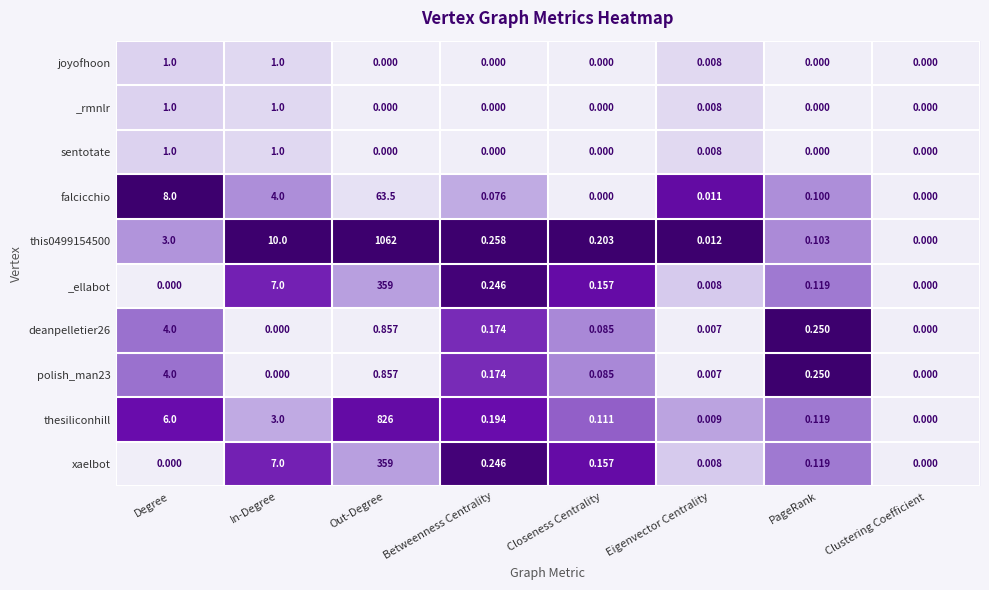

At which category does the chart reach its peak across all series?

Out-Degree